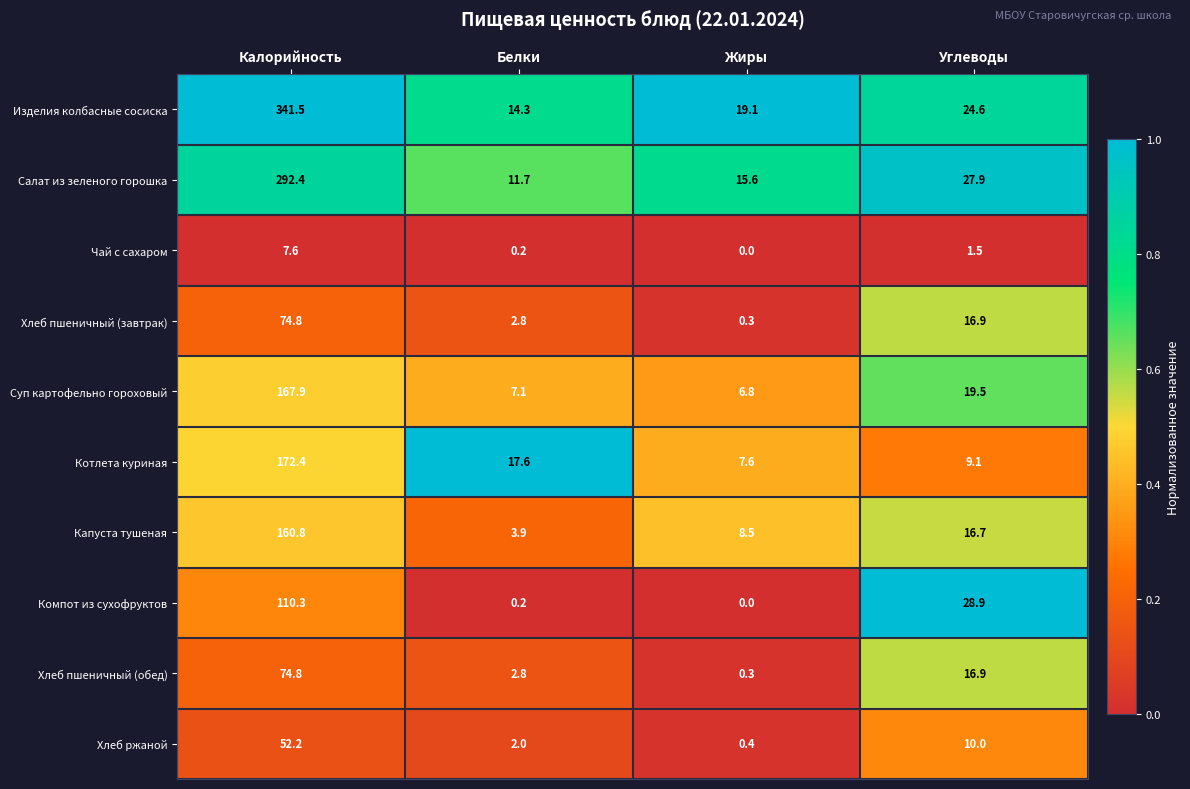

What is the difference between the second highest and minimum values in the Компот из сухофруктов series?

28.9